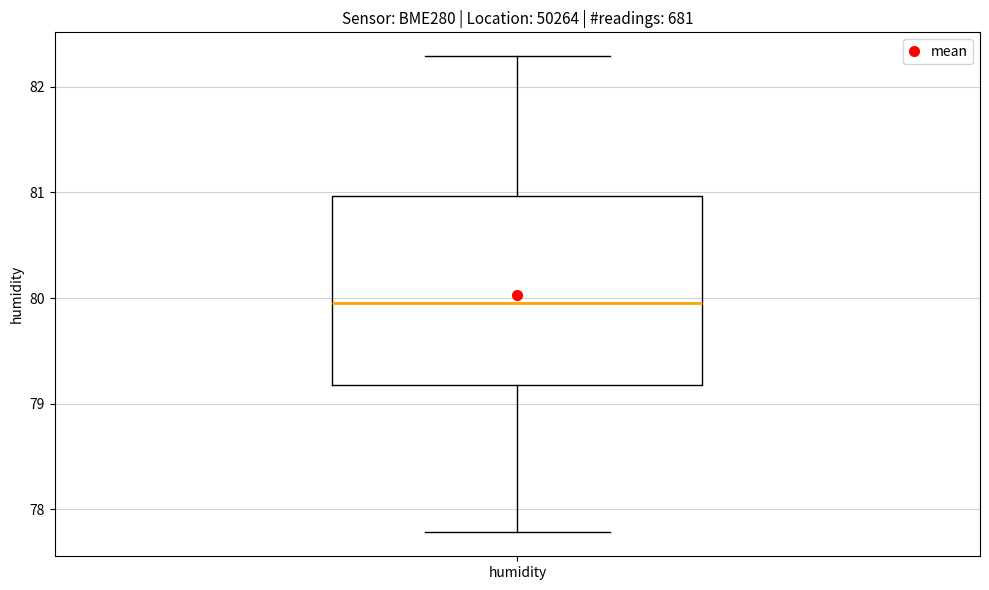

Where does the median line of the box for humidity sit on the y-axis? The values are not printed on the chart, so give them approximately, as read against the axis.

80.0